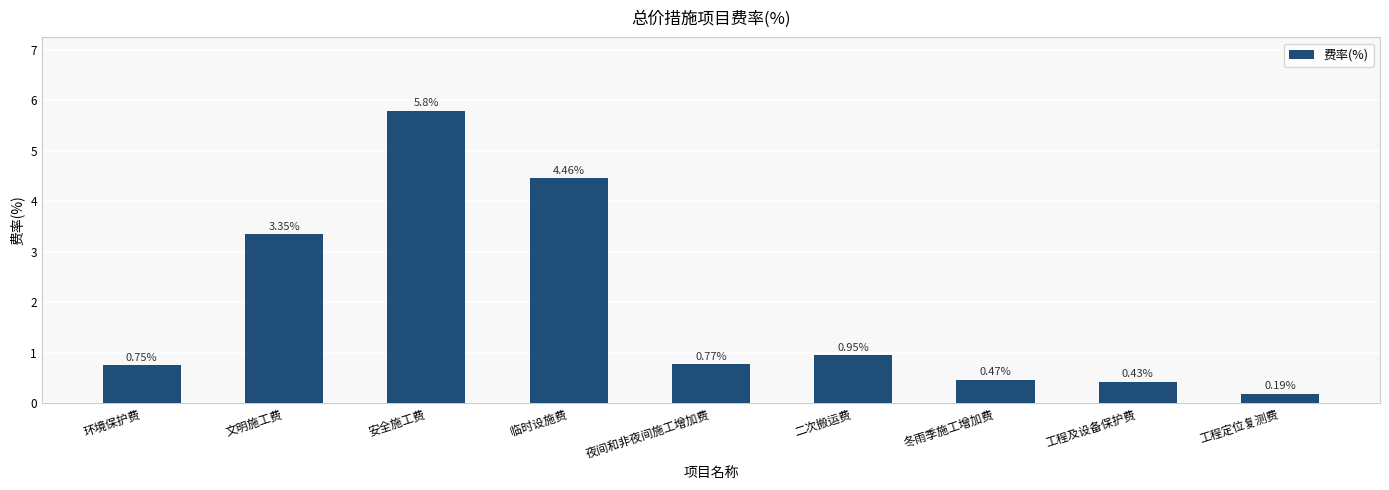

Rank the categories by value from highest to lowest.

安全施工费, 临时设施费, 文明施工费, 二次搬运费, 夜间和非夜间施工增加费, 环境保护费, 冬雨季施工增加费, 工程及设备保护费, 工程定位复测费